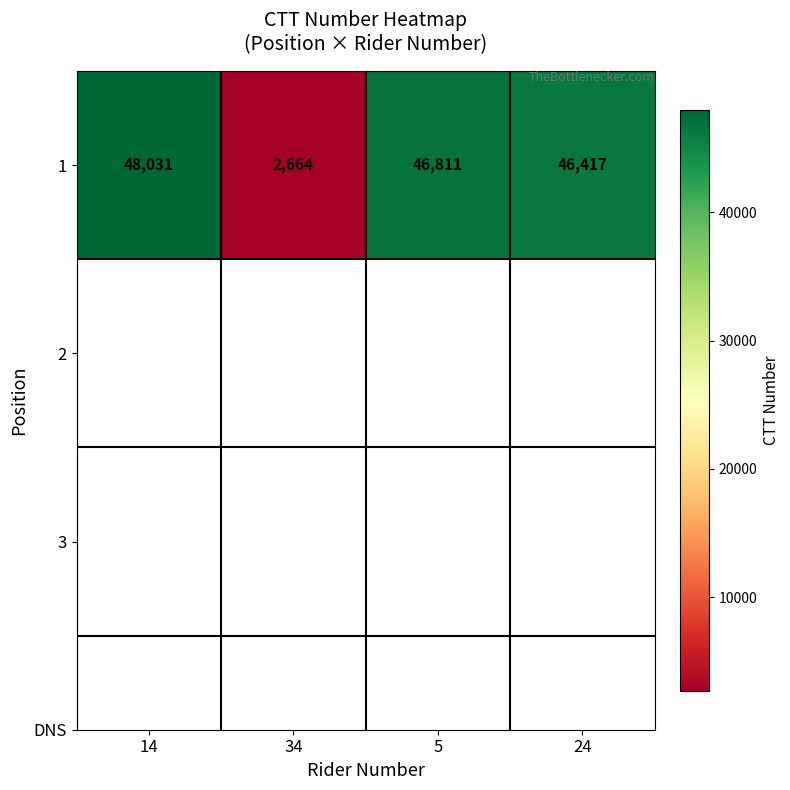

Rank the categories by value from lowest to highest.

34, 24, 5, 14